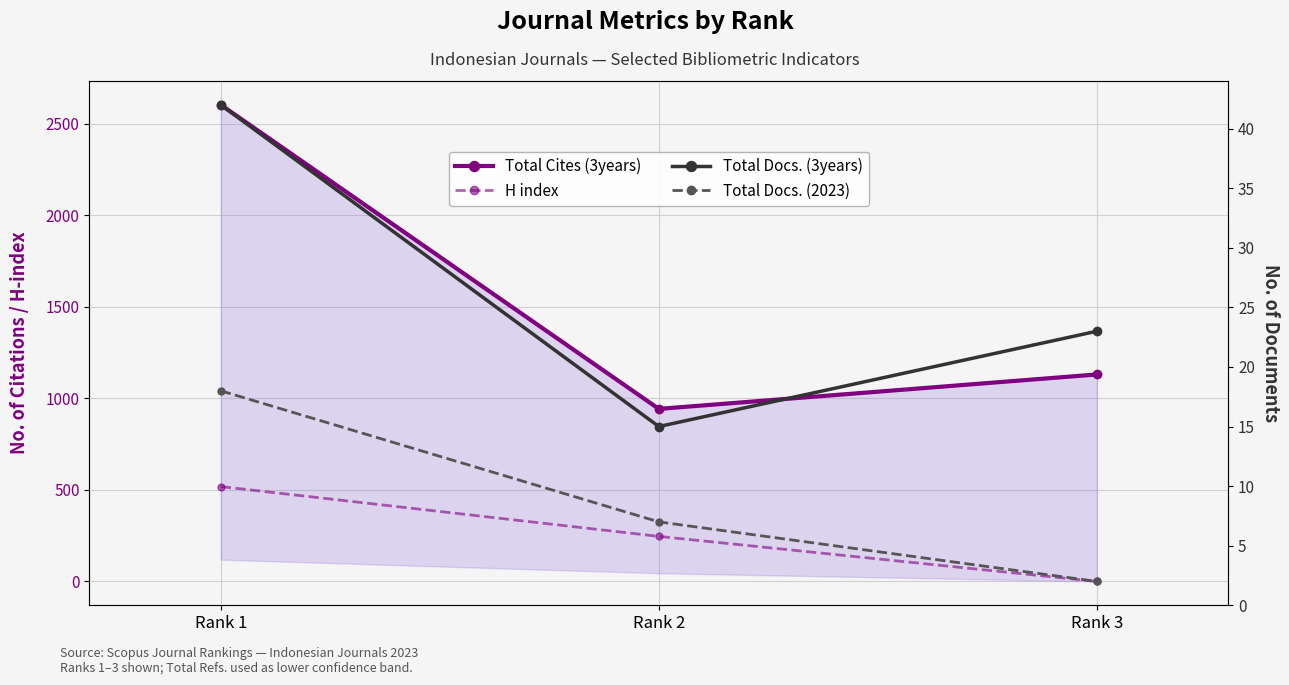

Is it true that H index equals 518 at Rank 1?

True